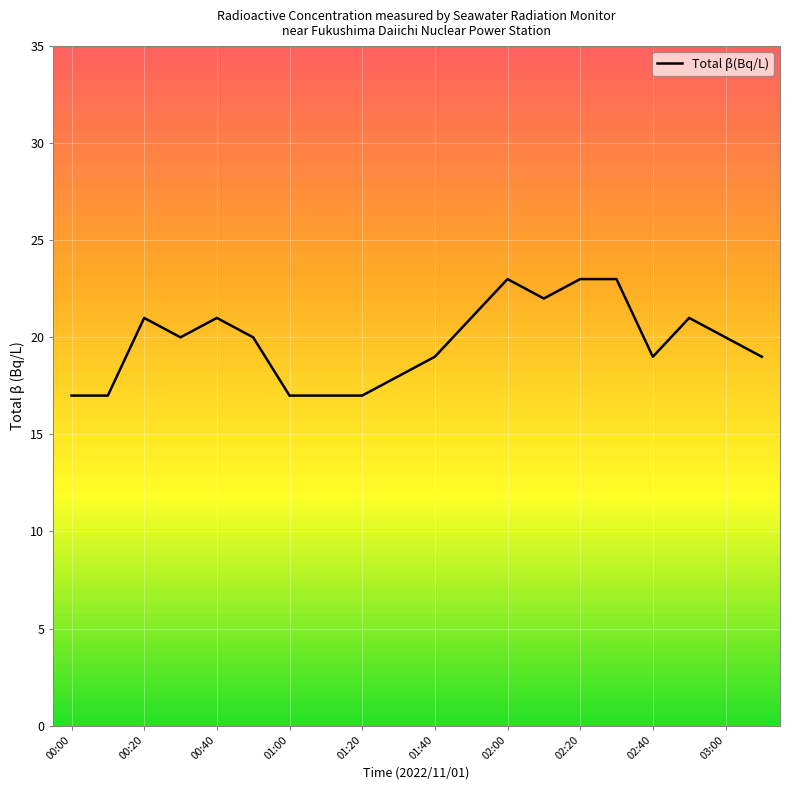

What is the maximum value shown in the chart?

23